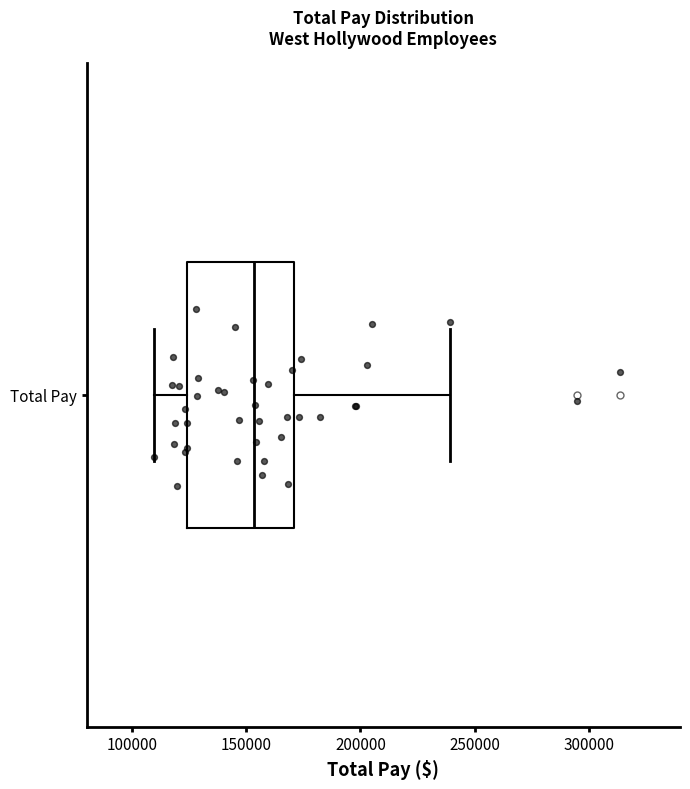

Read this box plot against the x-axis: the position of the median line, the range covered by the box, and the ends of both whiskers. The values are not printed on the chart, so give them approximately, as read against the axis.

median 155000, box 125000 to 170000, whiskers 110000 to 240000